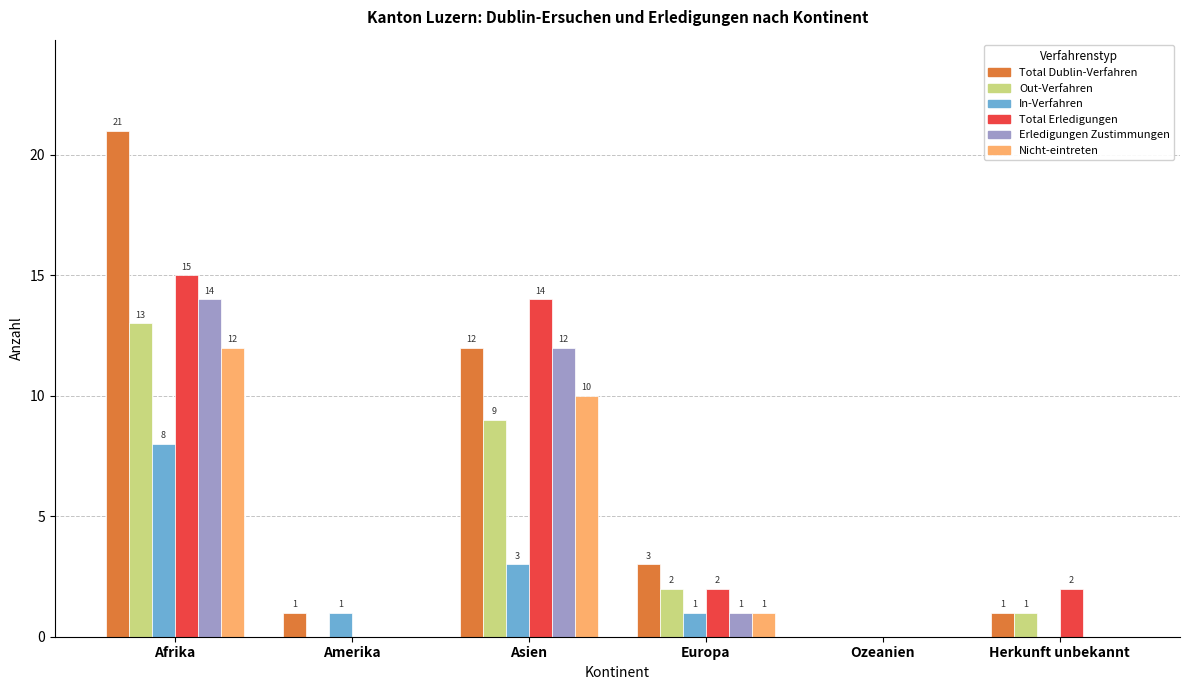

Which series has the largest total across all categories?

Total Dublin-Verfahren